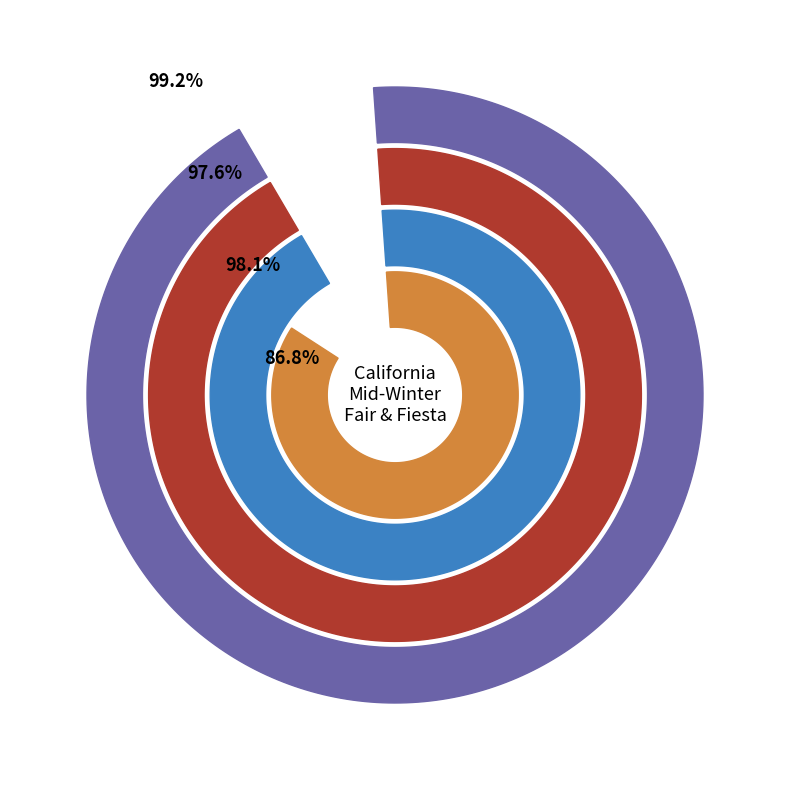

Which slice is the largest?

California Mid-Winter Fair & Fiesta